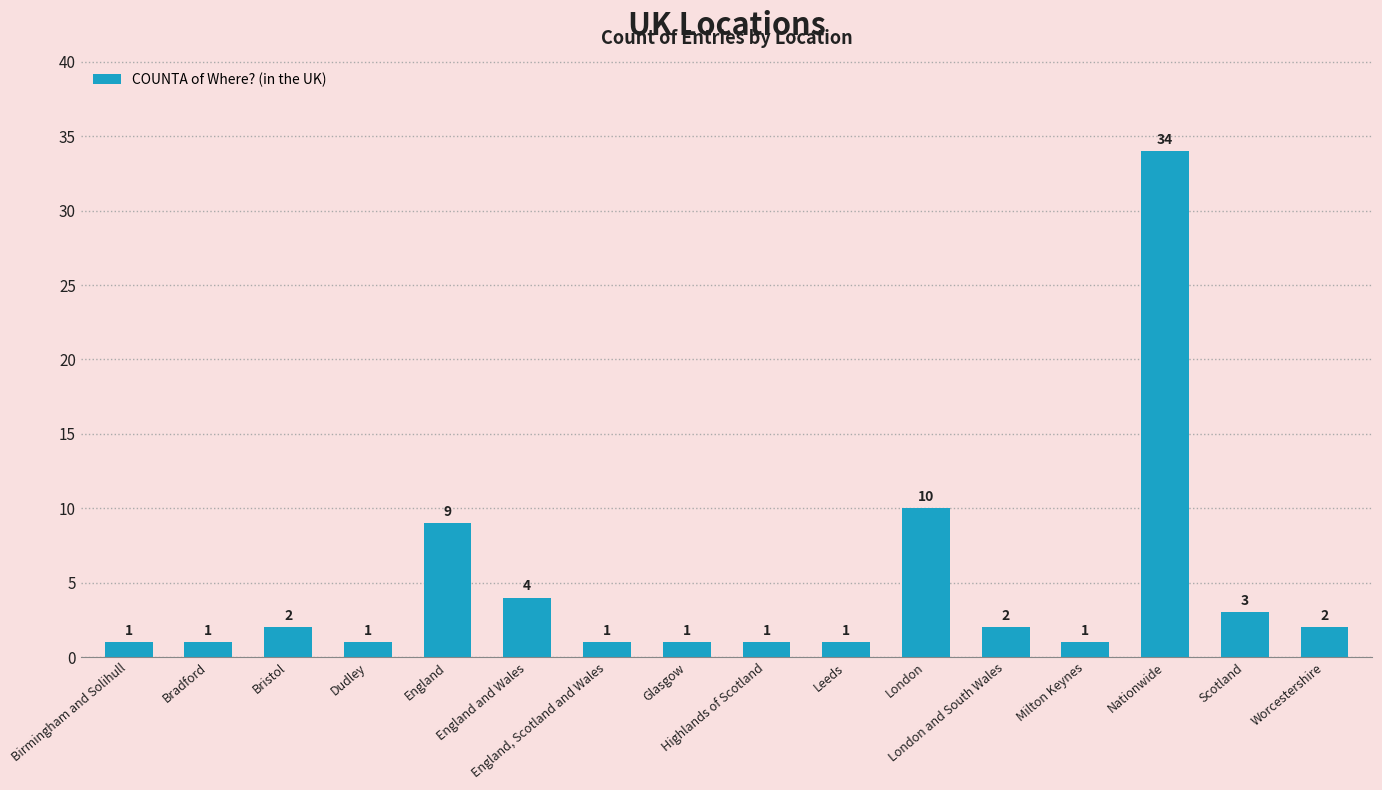

What is the difference between the maximum and second lowest values?

33